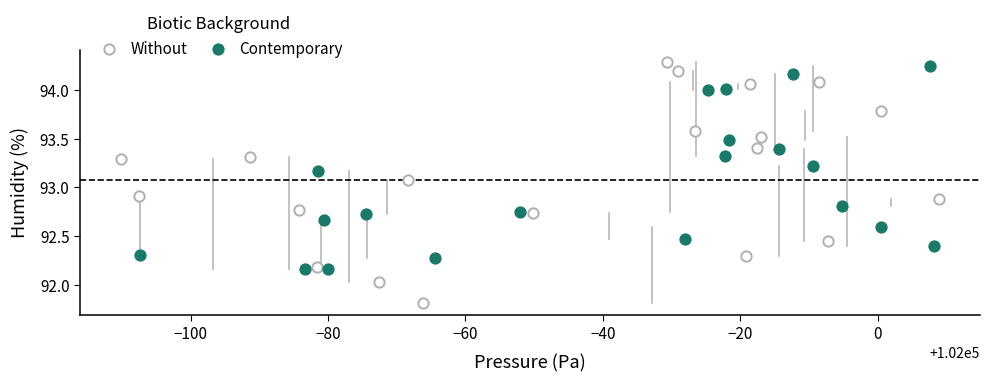

What are all the series names shown in the legend?

Without, Contemporary